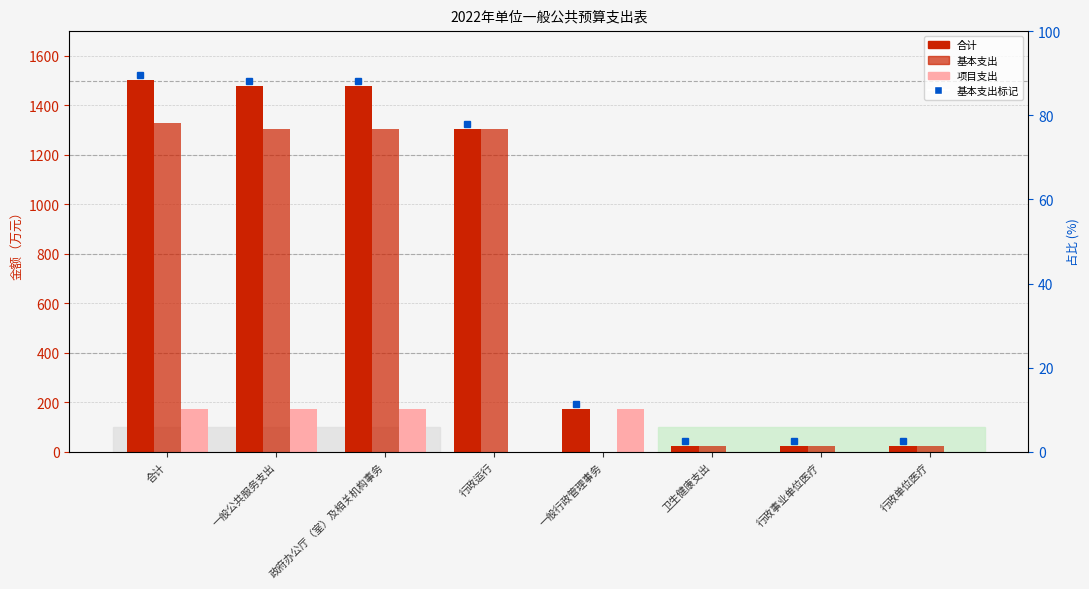

What position from the right is 行政运行?

5